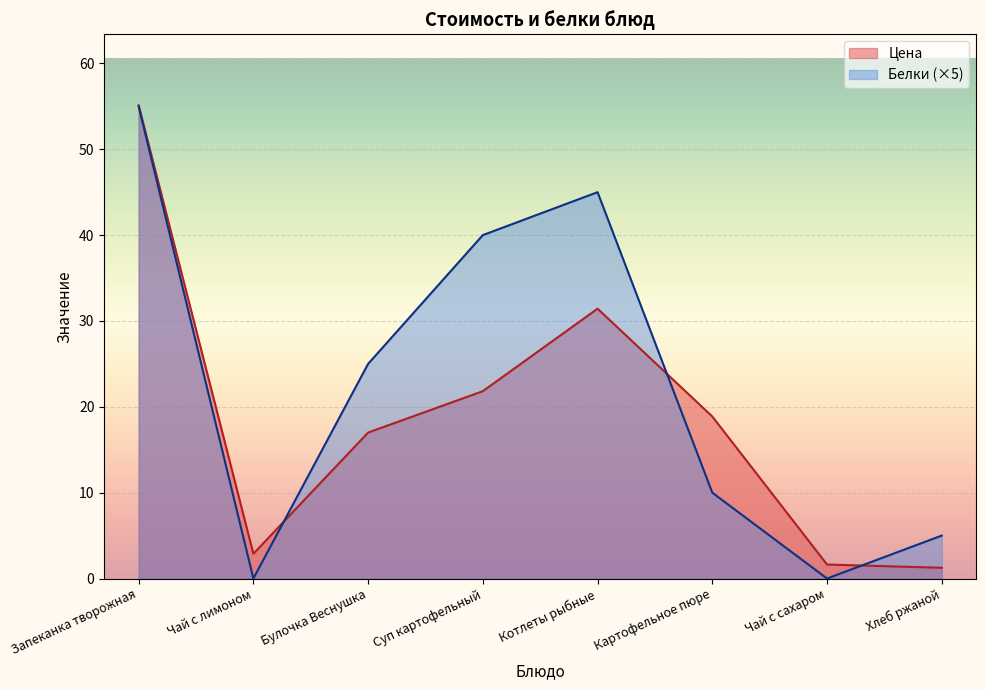

Which series has the largest total across all categories?

Белки (×5)